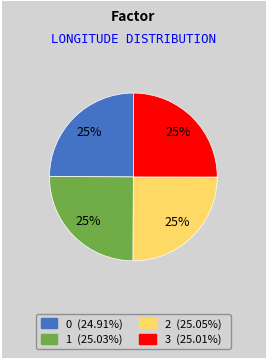

The 1 slice represents 25% of the pie. True or false?

True